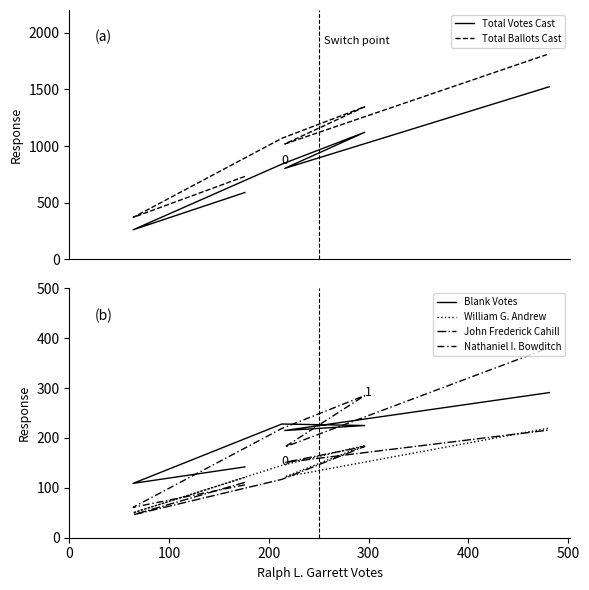

How many data points in William G. Andrew are above 145?

2